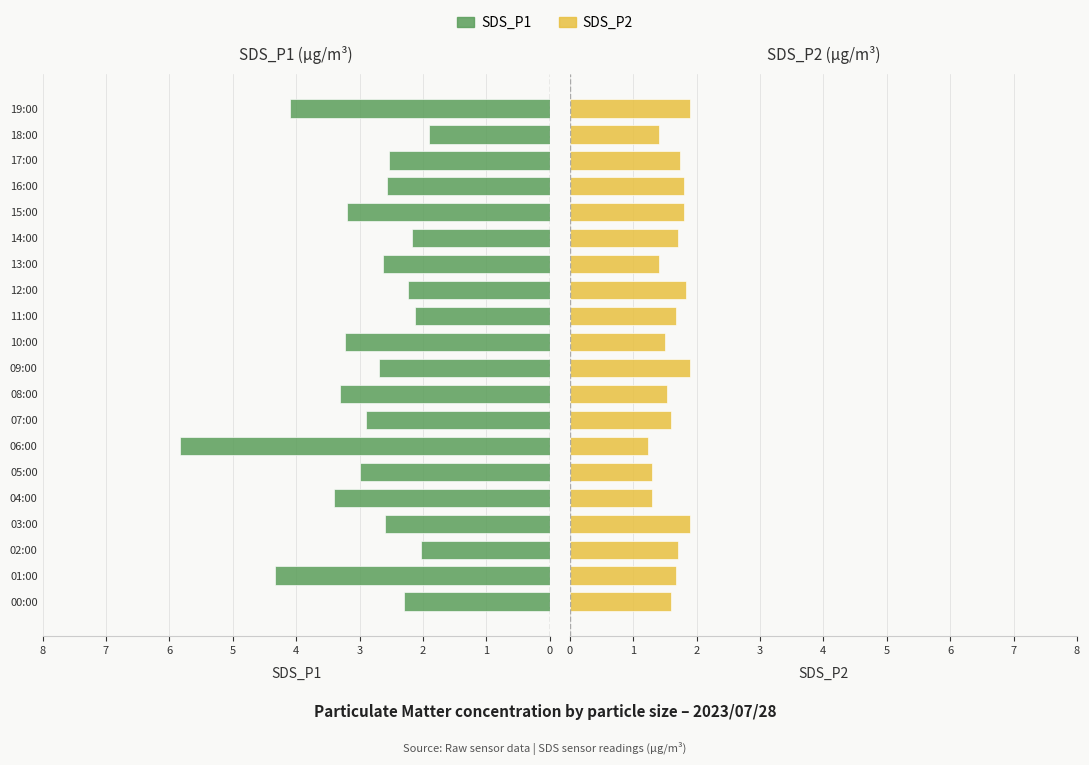

How many bars are there in total?

40